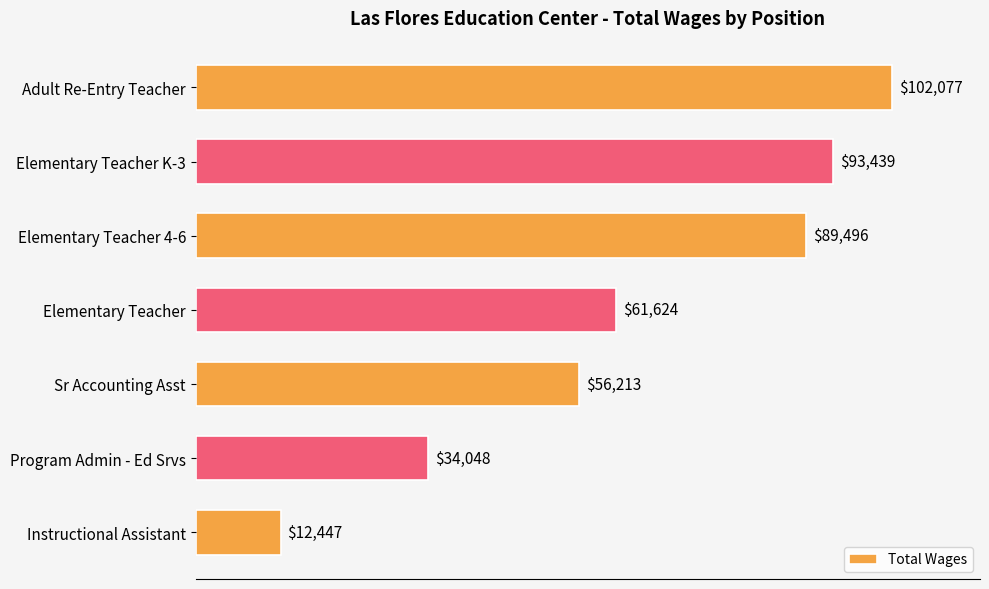

What position from the top is Adult Re-Entry Teacher?

1